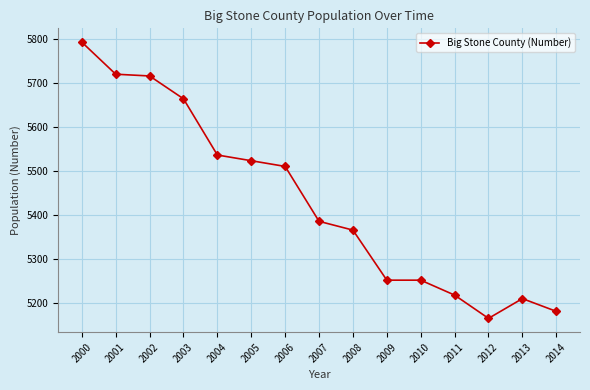

True or false: there are more than 0 points higher than both neighbors.

True